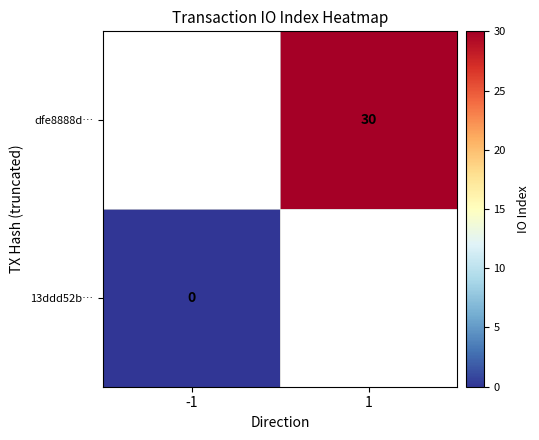

Is the value of dfe8888d… at 1 greater than the value of 13ddd52b… at -1?

Yes